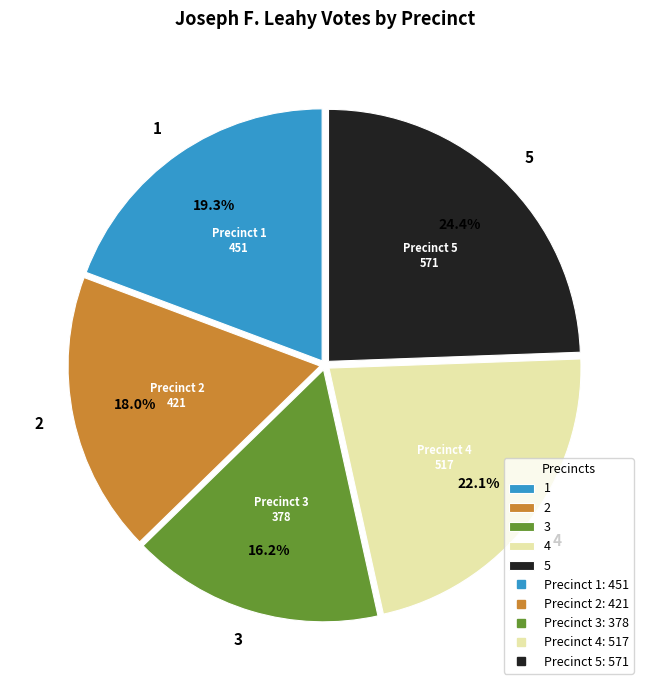

Count the number of slices in the pie.

5